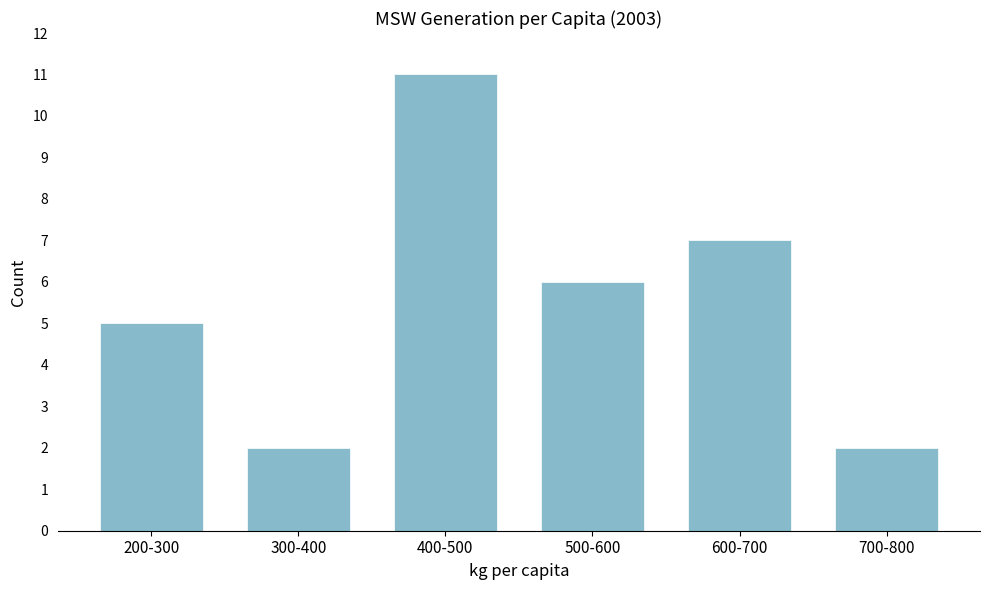

Reading left to right, list all the values displayed in this chart.

5	2	11	6	7	2